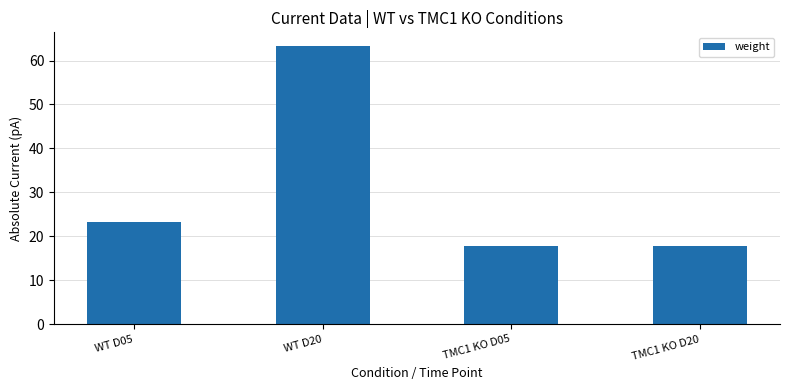

At which label is the value closest to 40?

WT D05